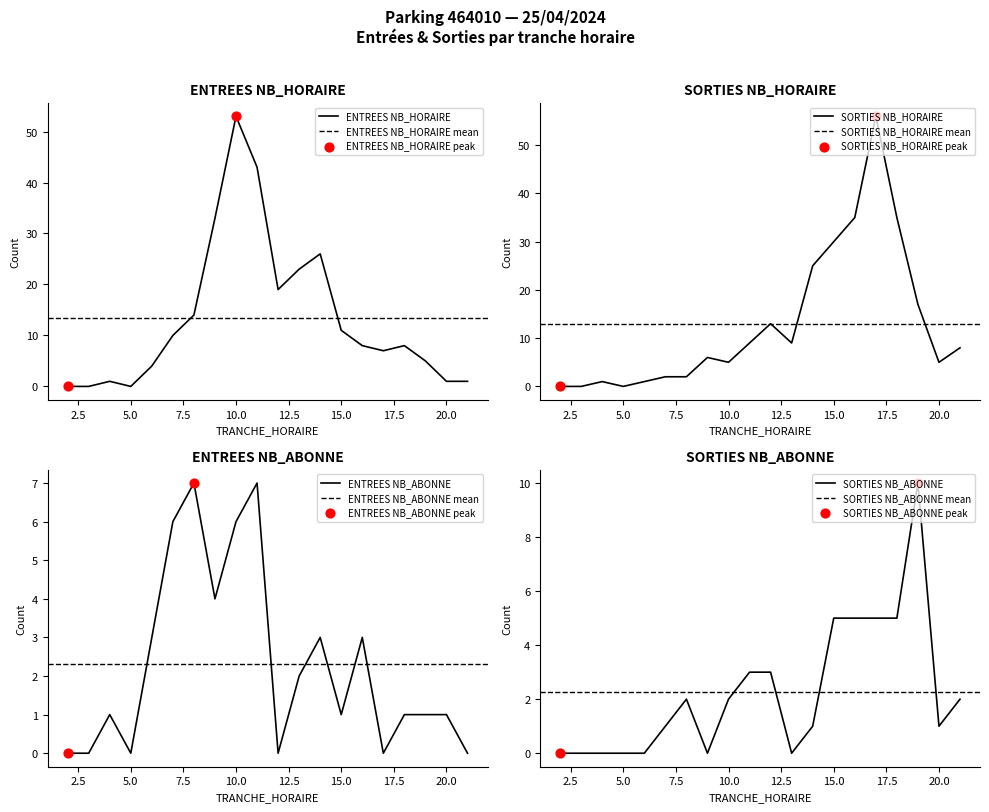

What are all the series names shown in the legend?

ENTREES NB_HORAIRE, SORTIES NB_HORAIRE, ENTREES NB_ABONNE, SORTIES NB_ABONNE